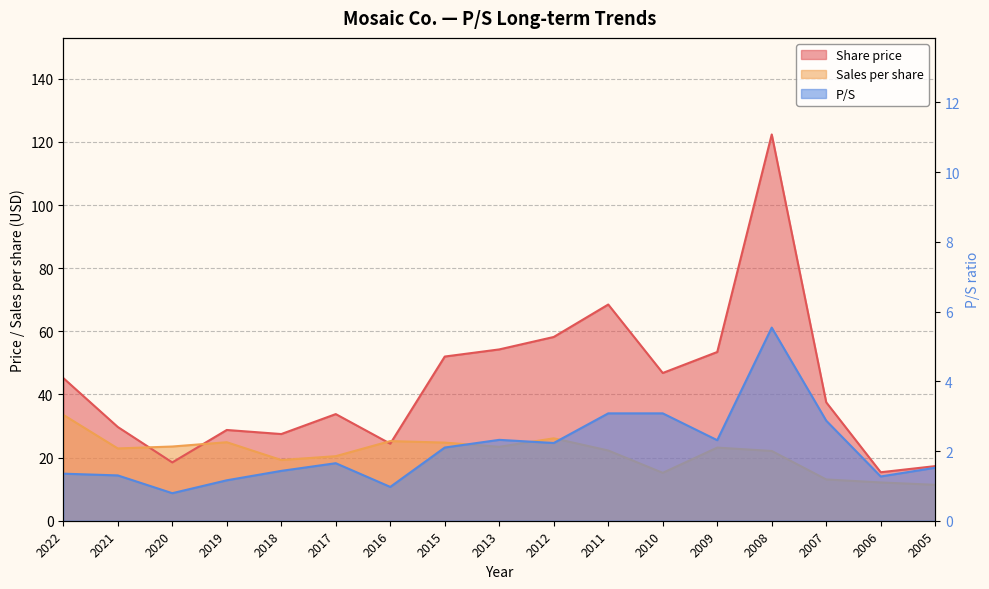

What is the lowest value of the Share price series?

15.4